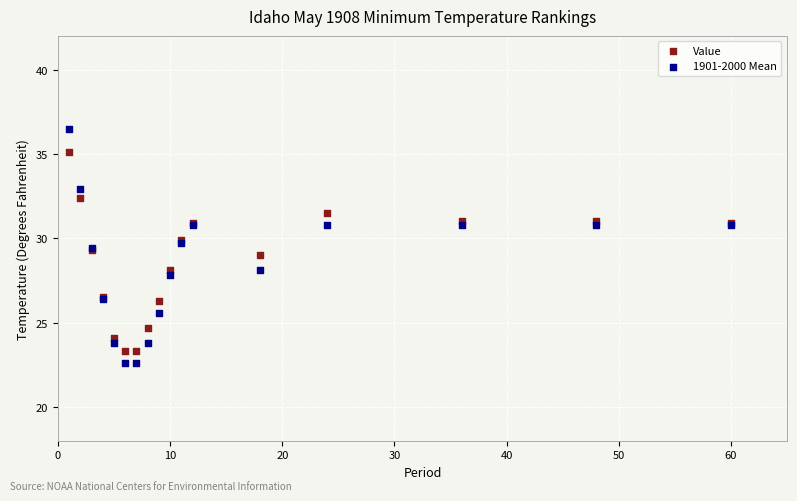

Which series reaches the maximum Y coordinate?

1901-2000 Mean